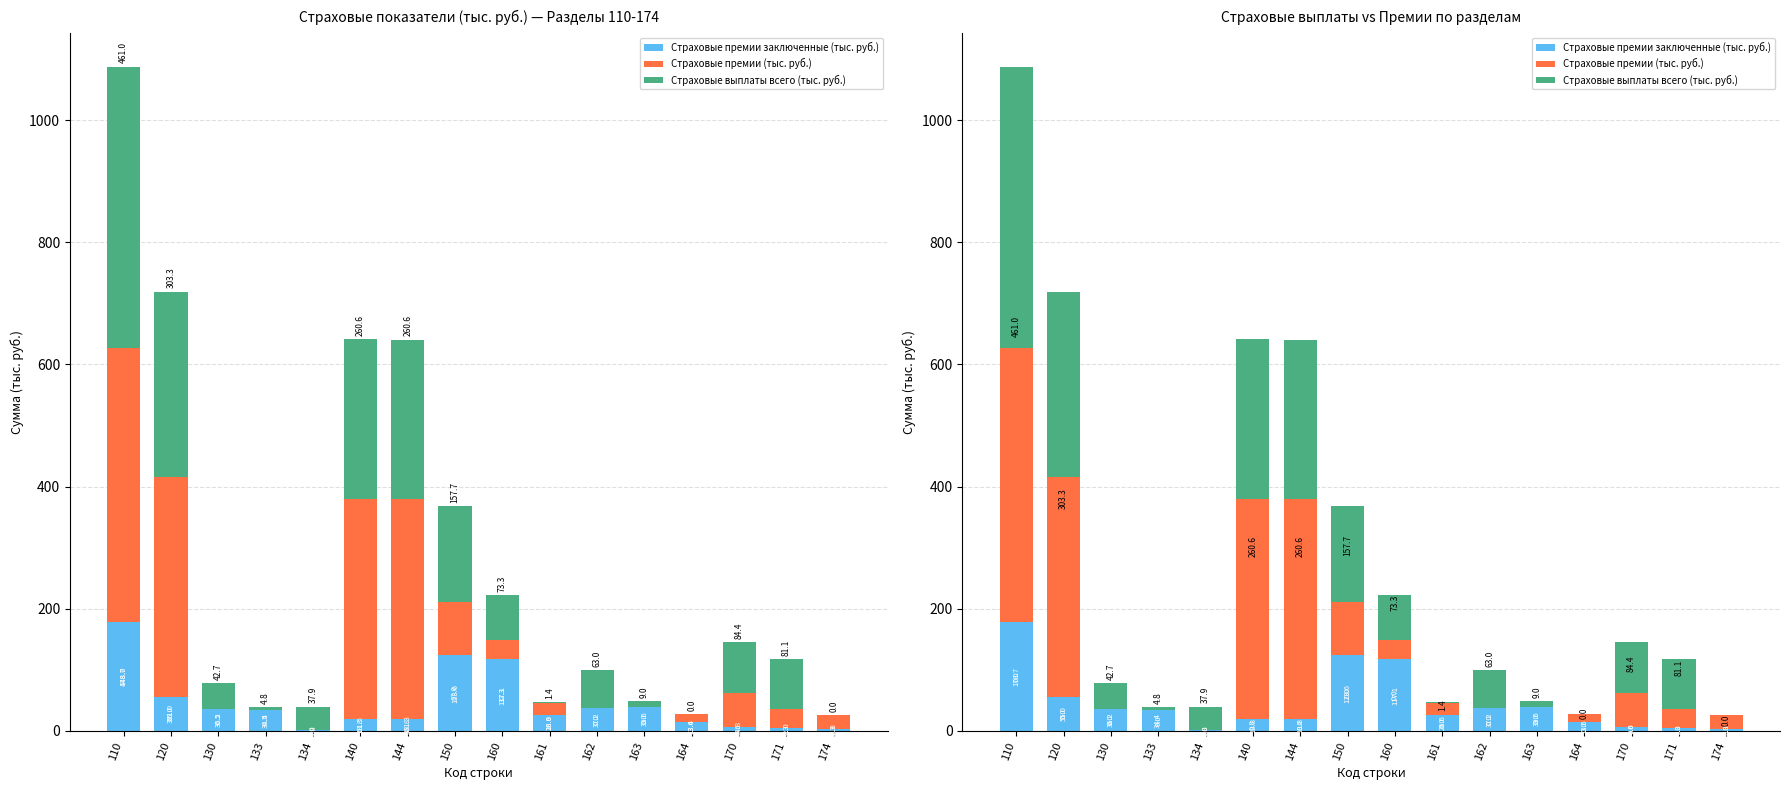

What is the difference between the maximum and minimum values in the Страховые выплаты всего (тыс. руб.) series?

461.0